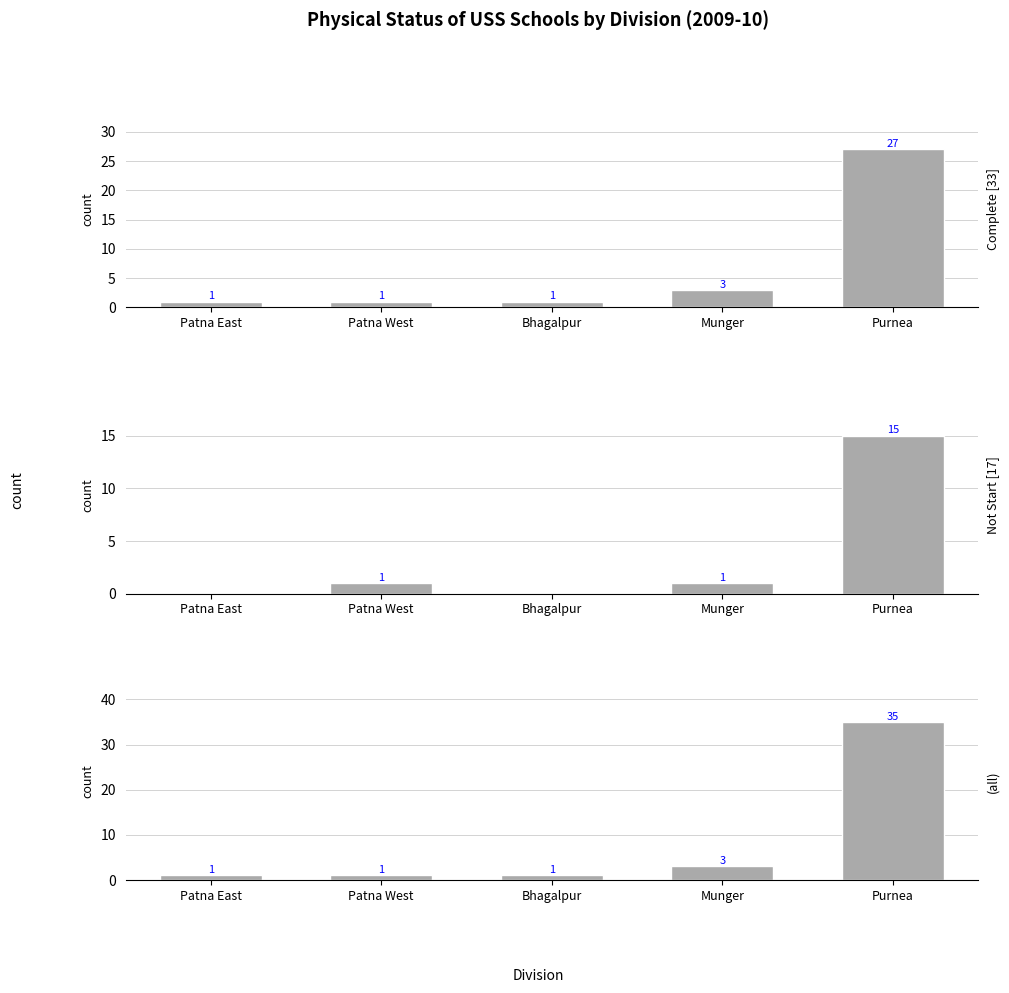

What is the greatest value displayed?

35